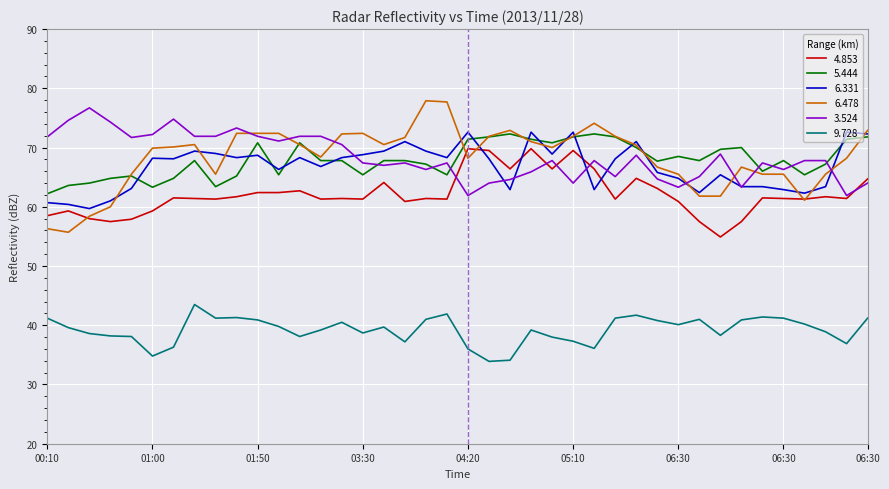

What is the average value of the 9.728 series?

39.2